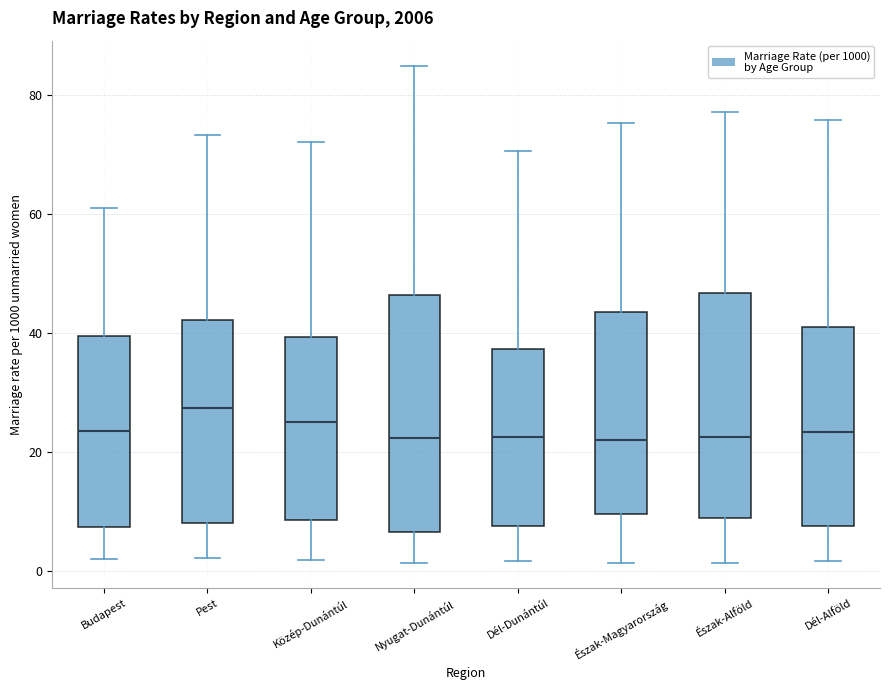

Reading left to right, transcribe this box plot: for each box, give where its median line is, the range the box spans, and where its two whiskers end, as read against the y-axis. The values are not printed on the chart, so give them approximately, as read against the axis.

Budapest: median 24, box 8 to 40, whiskers 2 to 60
Pest: median 28, box 8 to 42, whiskers 2 to 74
Közép-Dunántúl: median 26, box 8 to 40, whiskers 2 to 72
Nyugat-Dunántúl: median 22, box 6 to 46, whiskers 2 to 84
Dél-Dunántúl: median 22, box 8 to 38, whiskers 2 to 70
Észak-Magyarország: median 22, box 10 to 44, whiskers 2 to 76
Észak-Alföld: median 22, box 8 to 46, whiskers 2 to 78
Dél-Alföld: median 24, box 8 to 40, whiskers 2 to 76